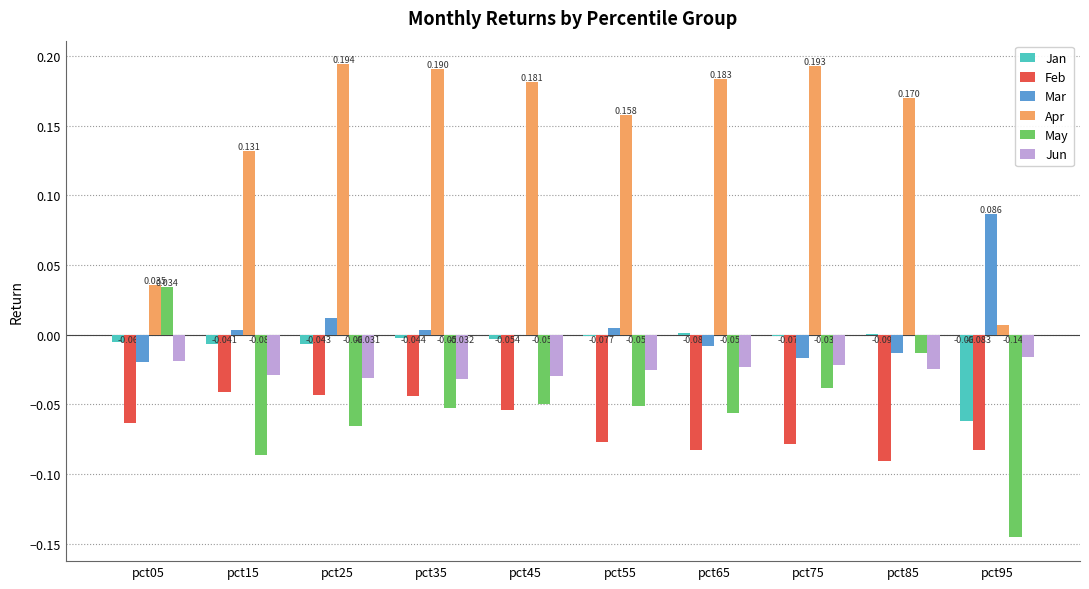

Is the value of Jun at pct45 greater than the value of Feb at pct05?

Yes